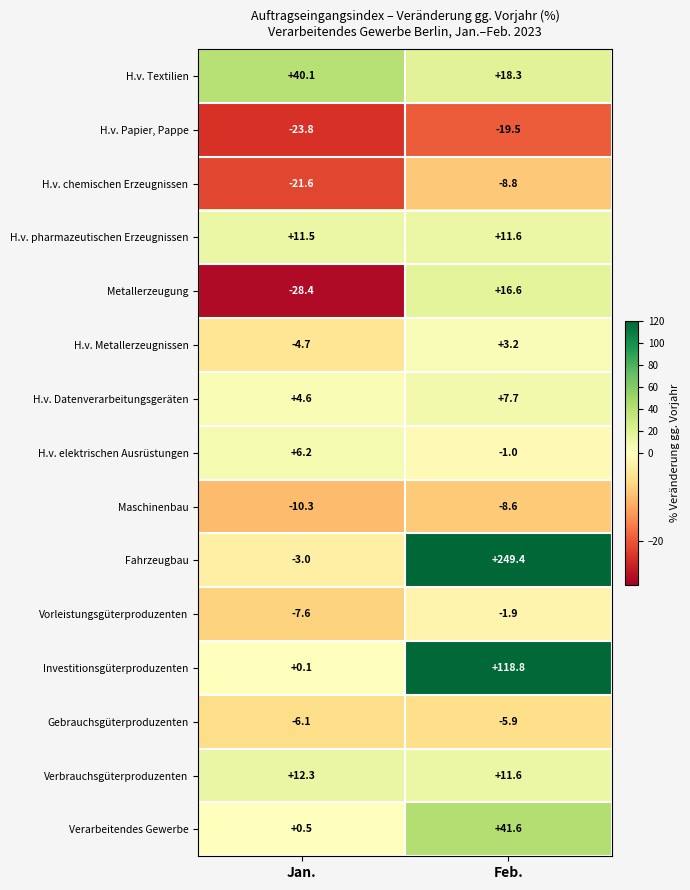

Where is H.v. pharmazeutischen Erzeugnissen nearest to the value 11?

Jan.